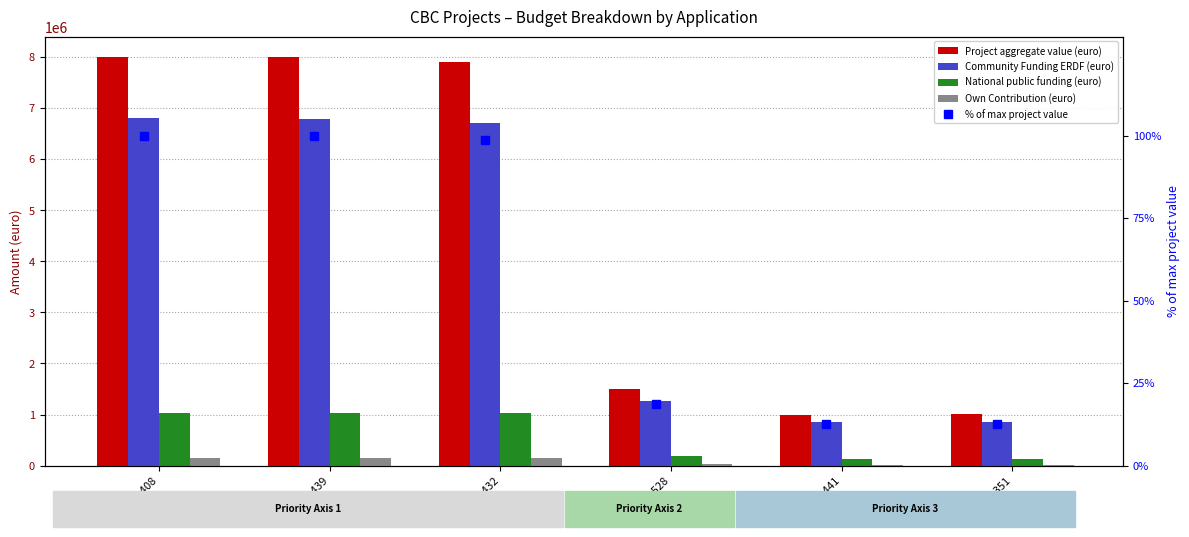

Is it true that Community Funding ERDF (euro) equals 1407000.5 at ROBG 439?

False